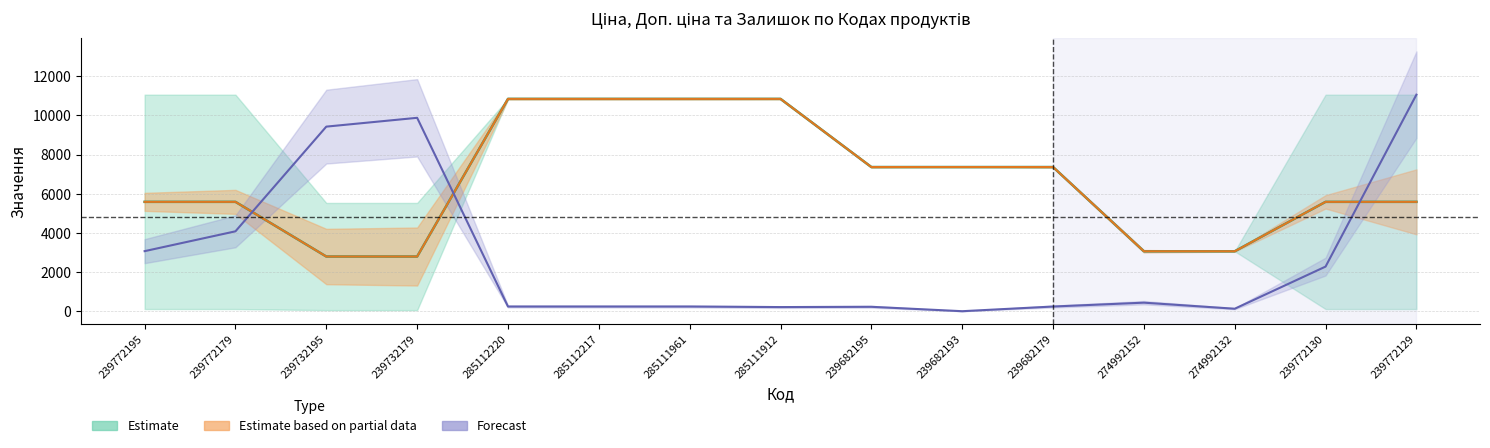

Rank the series by their maximum value, from lowest to highest.

Залишок, Ціна, Доп. ціна